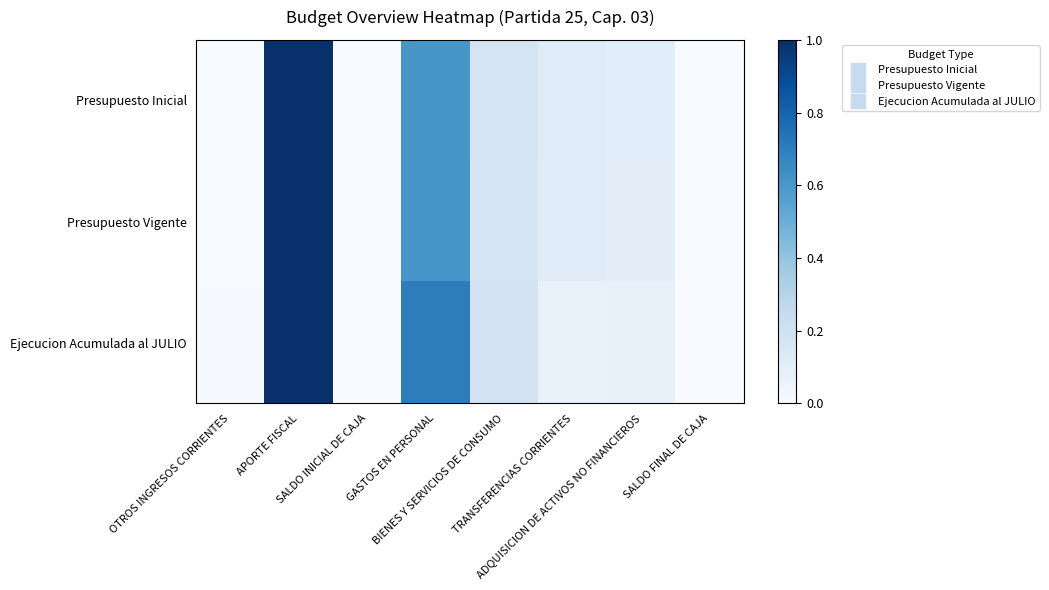

List the series in order of their peak value, highest first.

Presupuesto Inicial, Presupuesto Vigente, Ejecucion Acumulada al JULIO